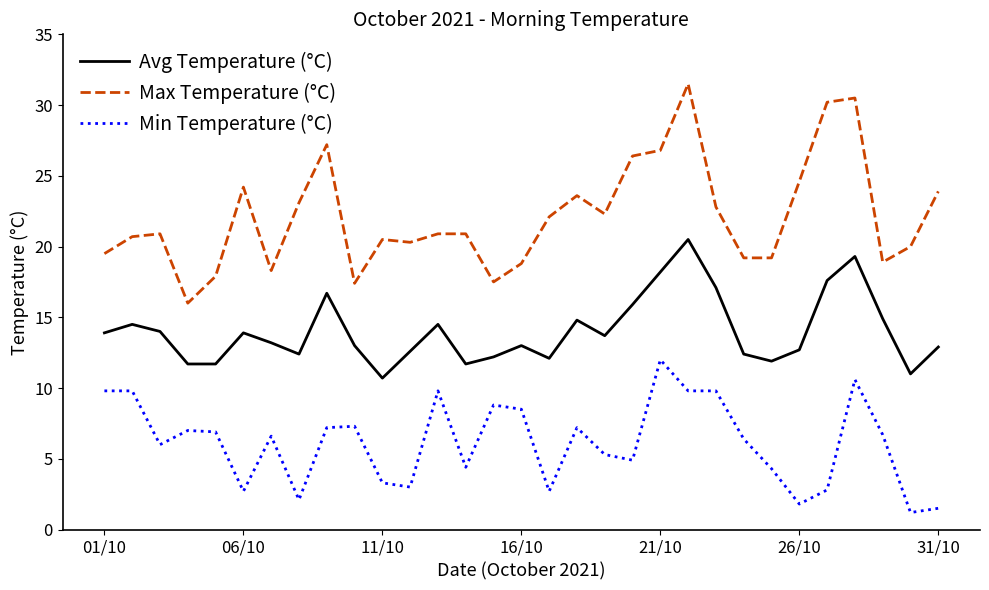

Which series has the largest range (max minus min)?

Max Temperature (°C)